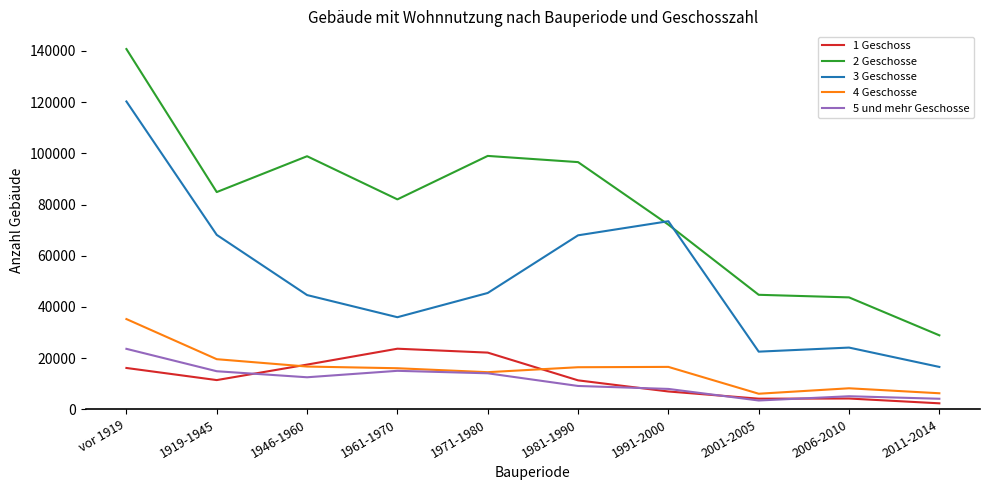

How many lines are shown in the chart?

5